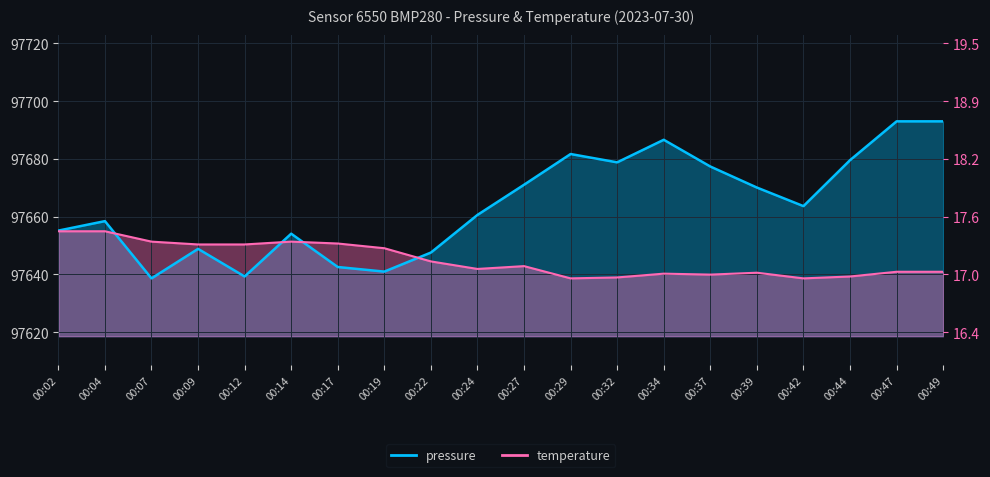

Which series ends up on top after the final intersection of temperature and pressure?

pressure